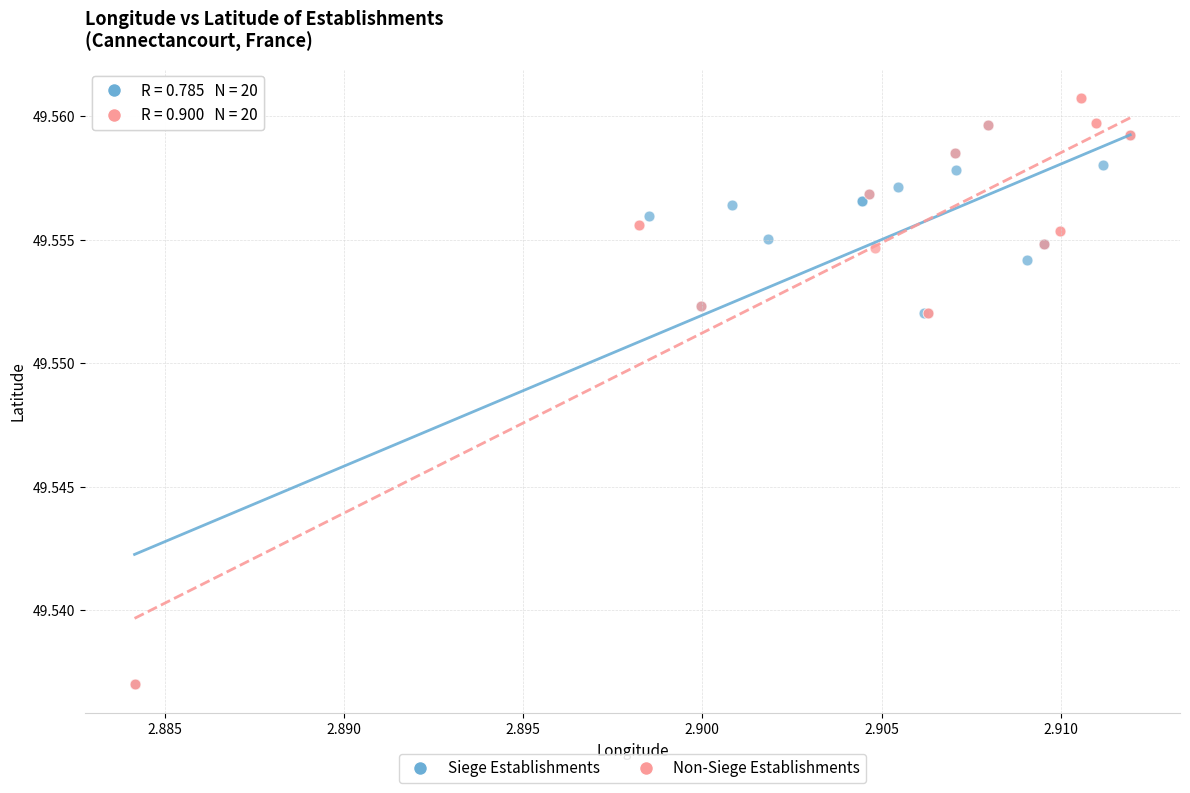

Which series reaches the maximum Y coordinate?

Non-Siege Establishments